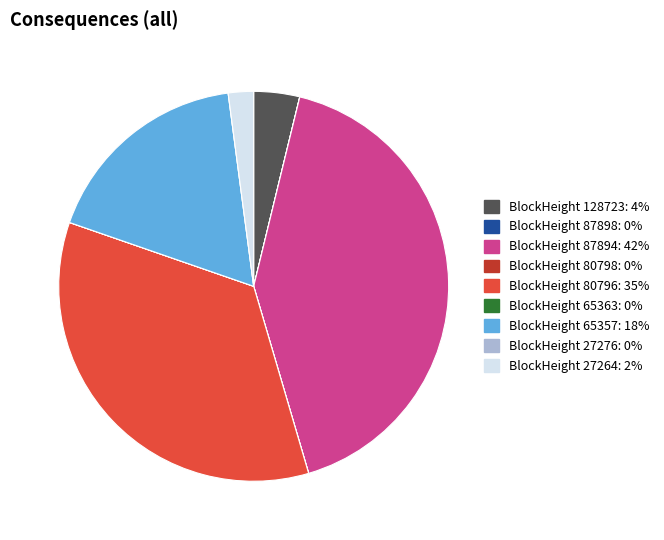

Is there any slice that represents more than half of the pie?

No